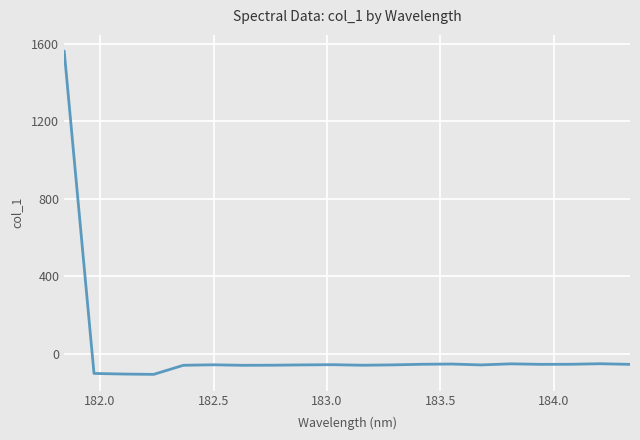

What is the greatest value displayed?

1561.8